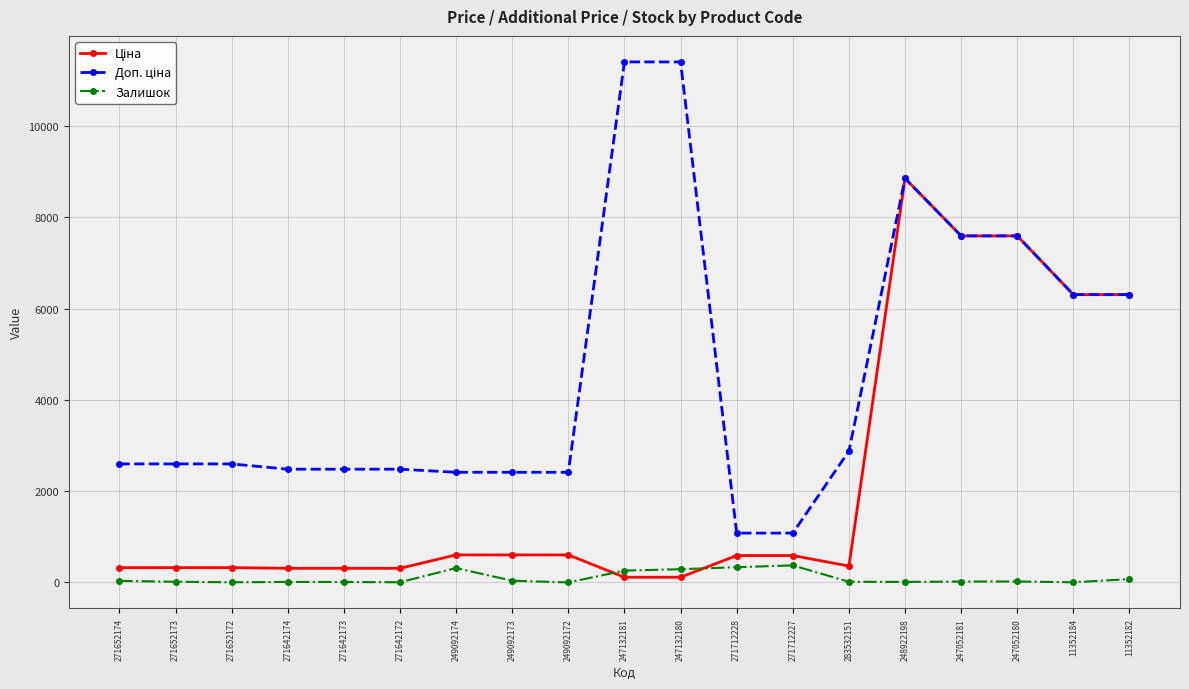

What is the maximum value shown in the chart?

11410.0